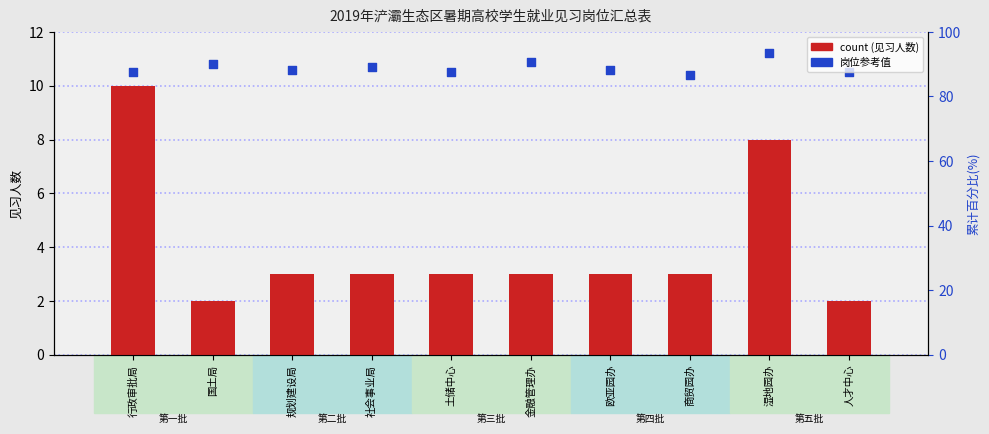

At which category is the sum across all series the highest?

行政审批局